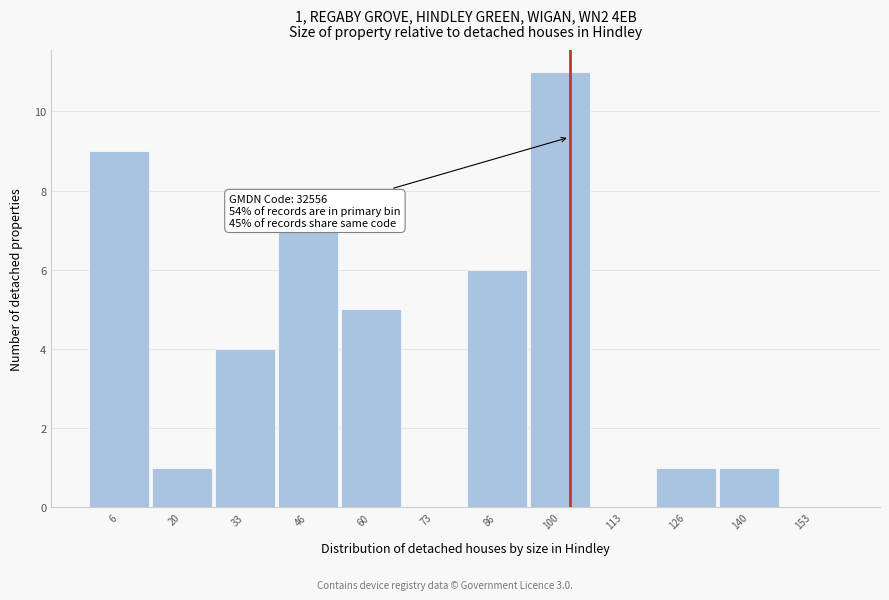

Which range on the x-axis has the tallest bar?

94 to 106